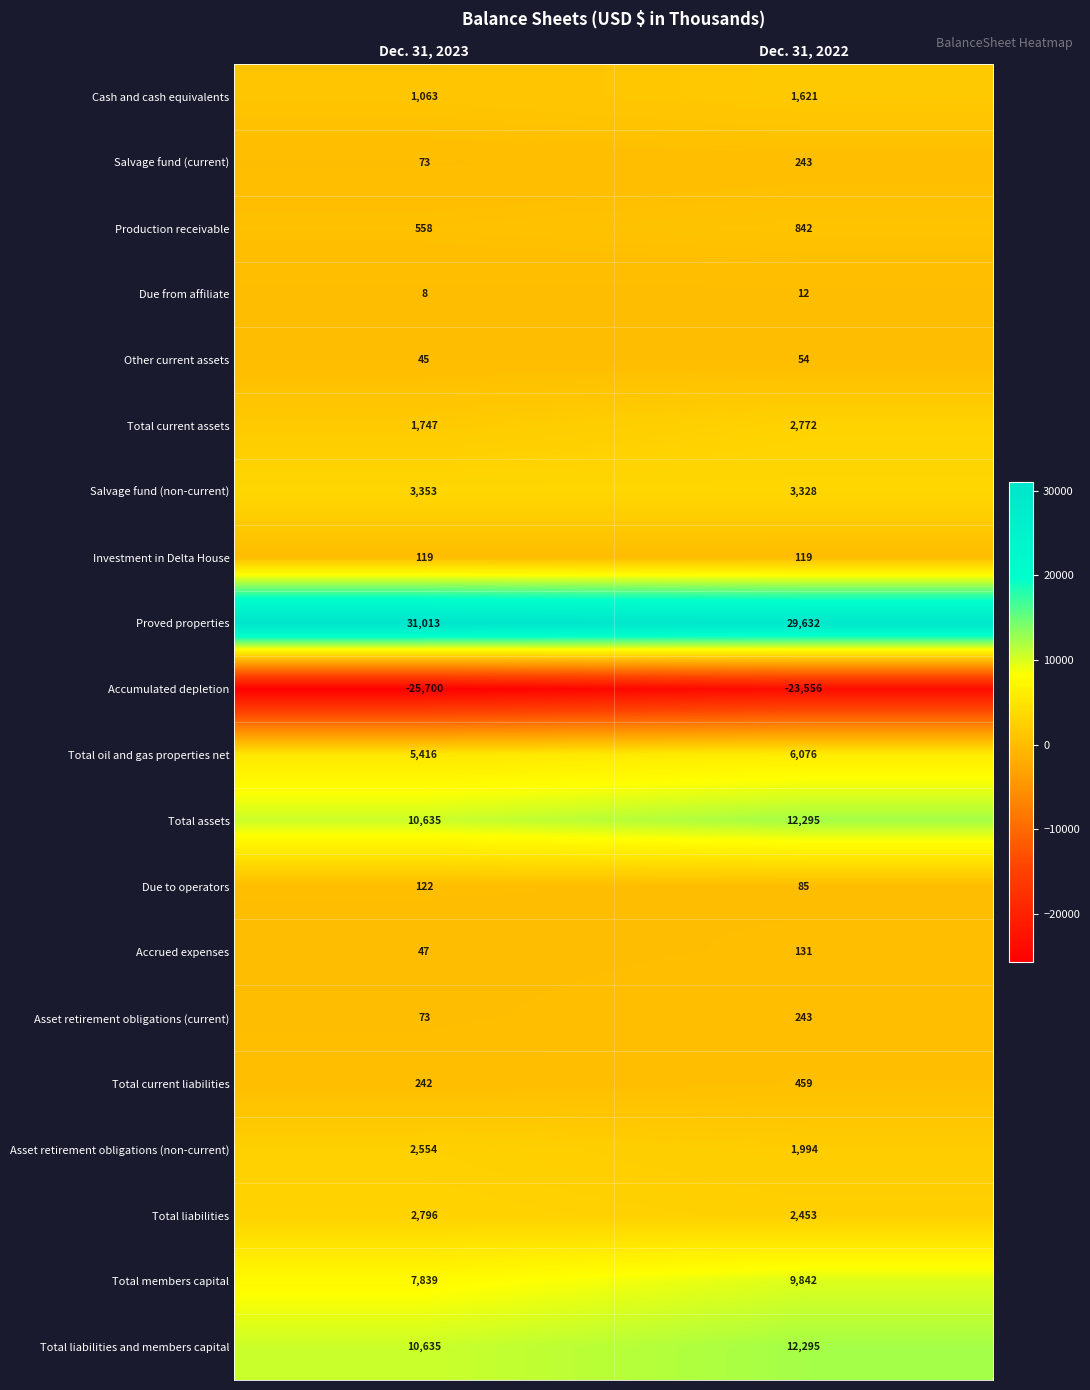

What value does the Due from affiliate series have at Dec. 31, 2023?

8